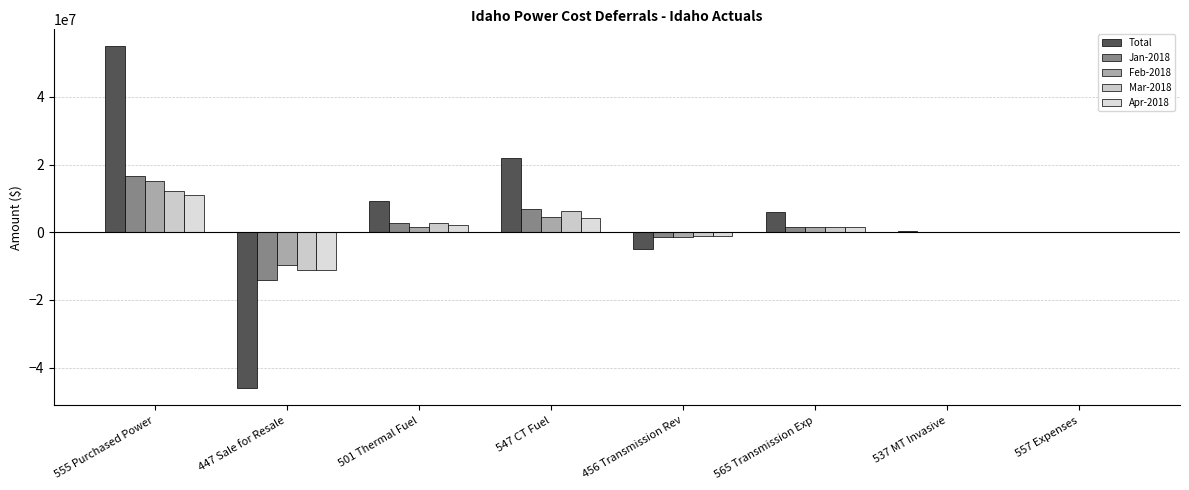

Are the bars horizontal?

No